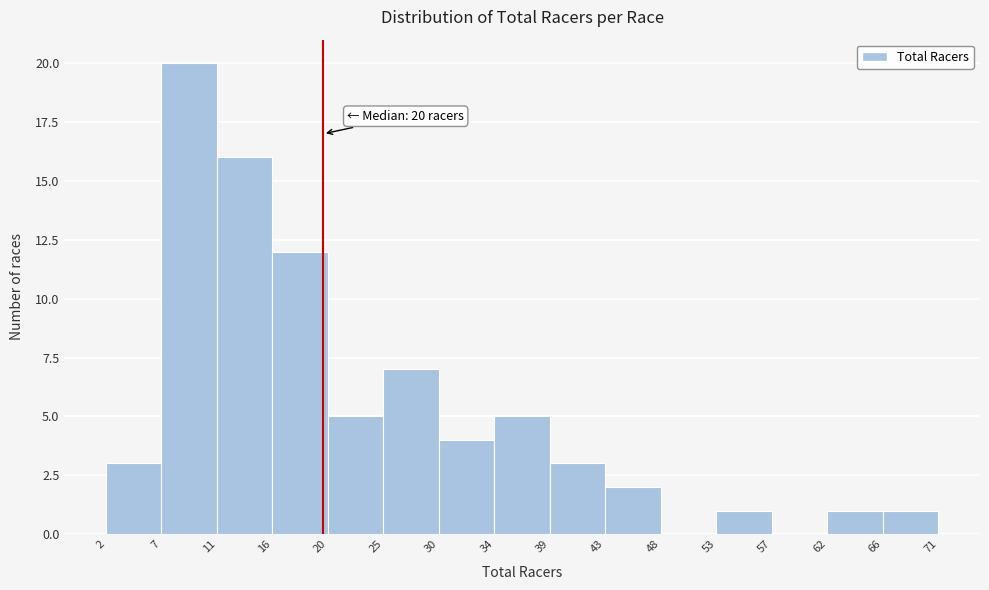

Over which range of the x-axis is the bar tallest?

7 to 11